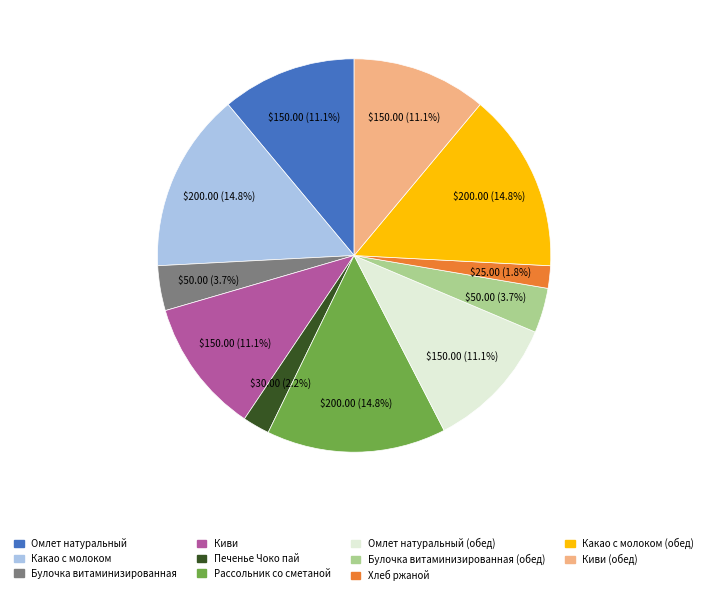

Does any single category account for the majority?

No